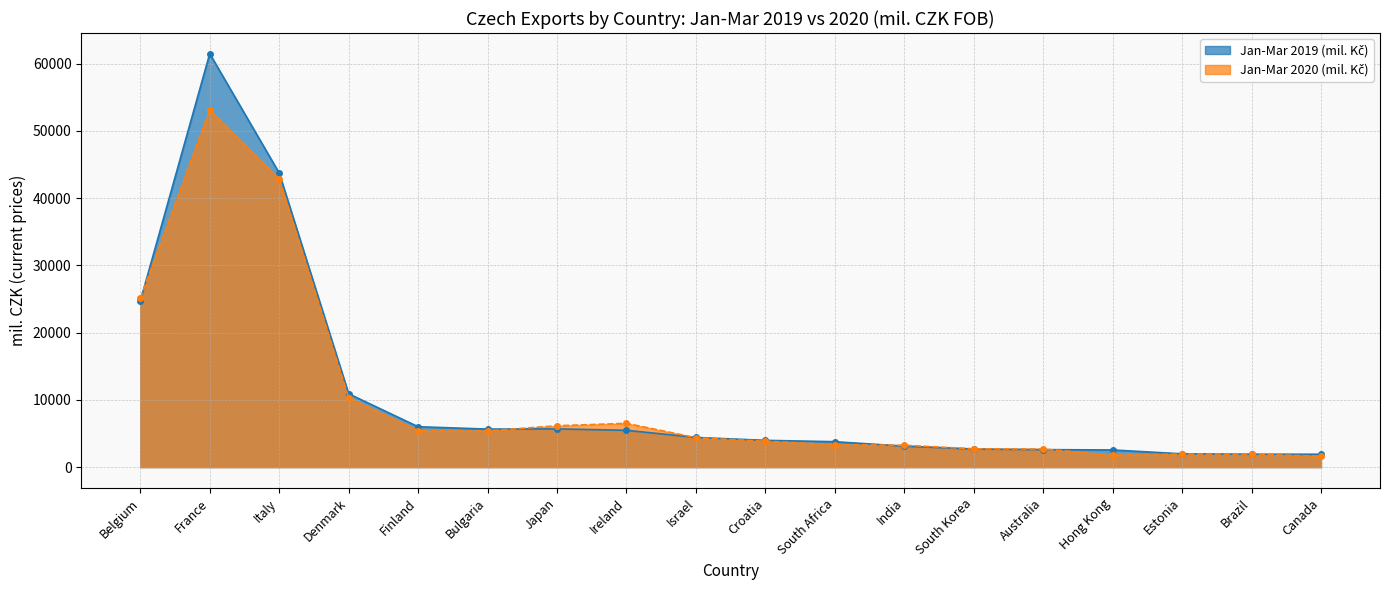

What position from the right is Bulgaria?

13